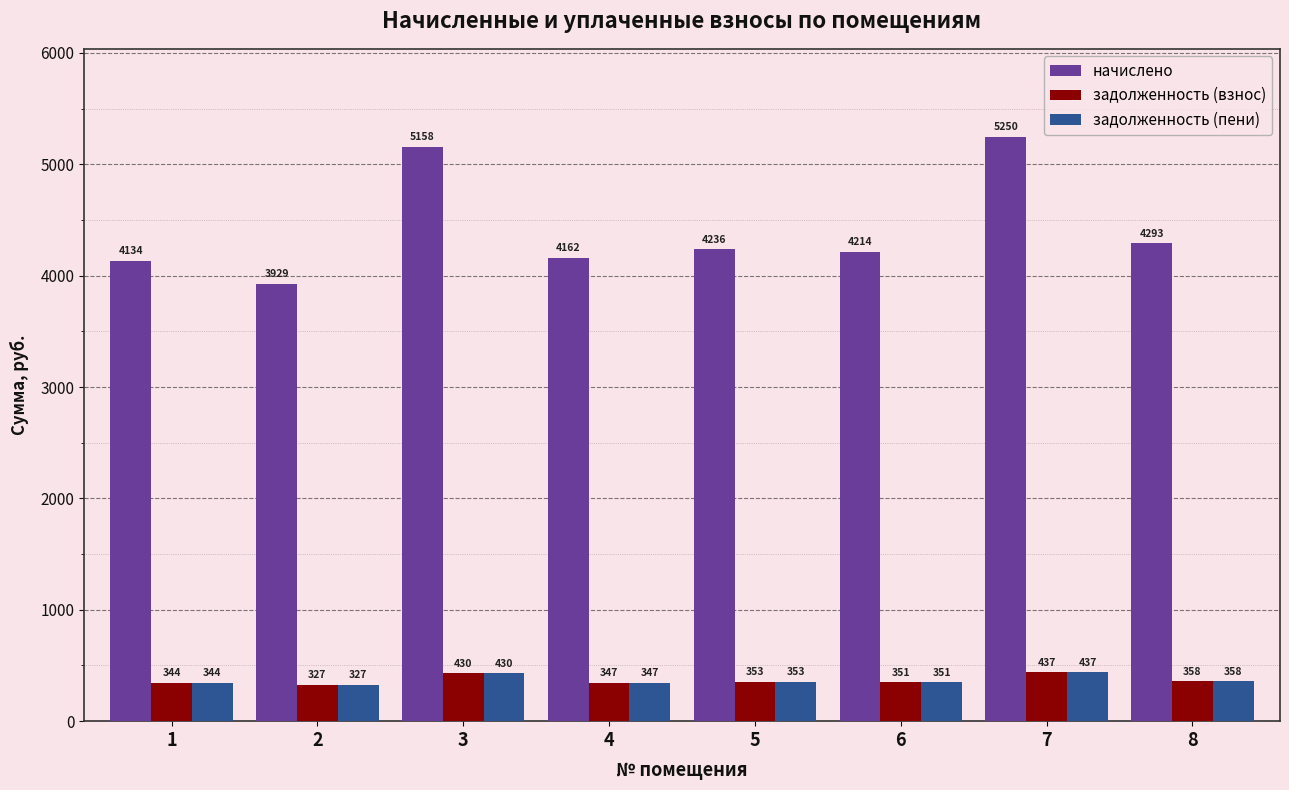

Between 7 and 8, which series saw the biggest shift?

начислено